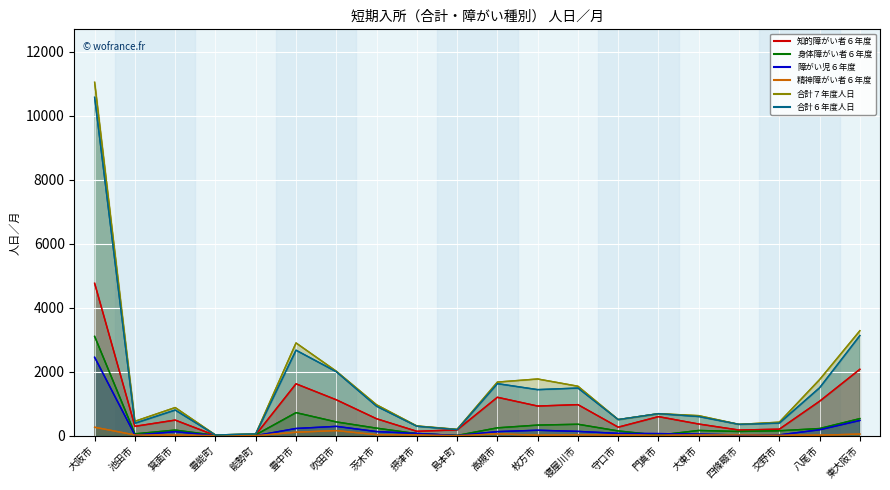

Which series has the largest range (max minus min)?

合計７年度人日